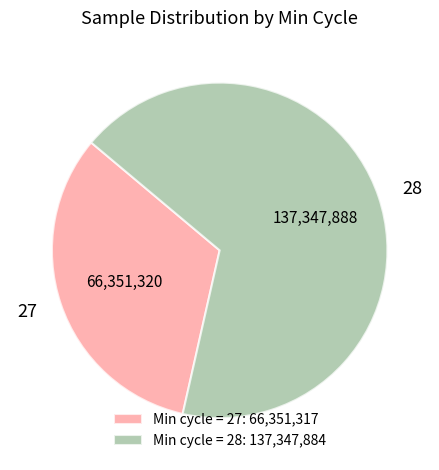

True or false: 28 accounts for 76% of the total.

False